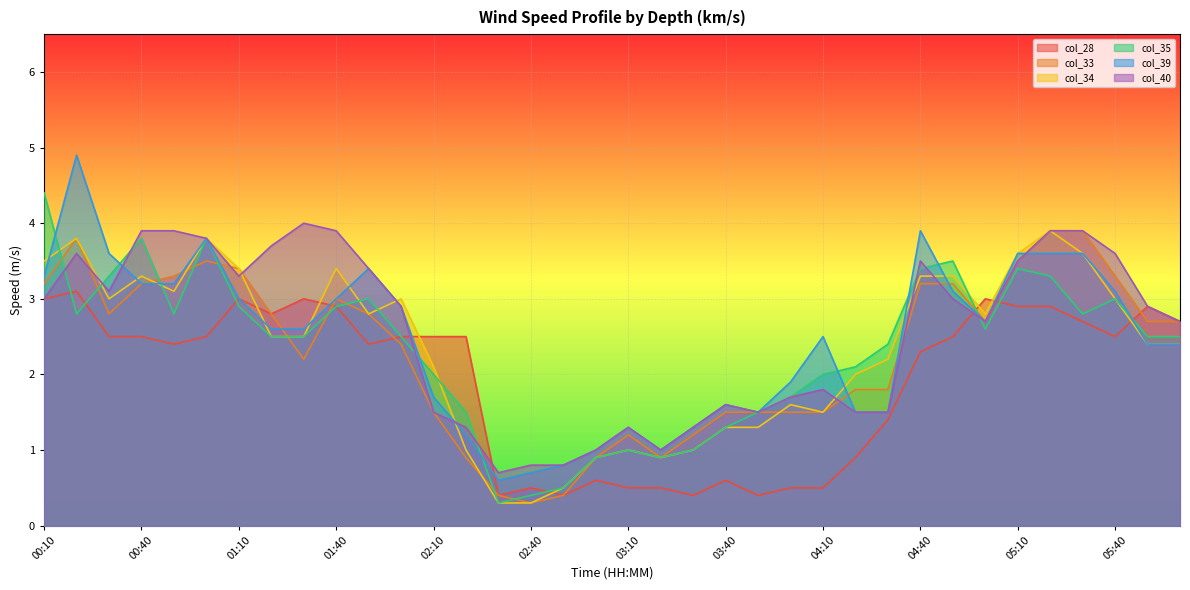

How many lines are shown in the chart?

6